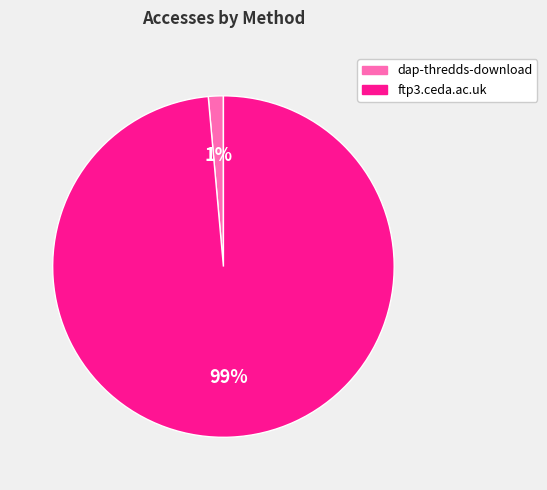

The ftp3.ceda.ac.uk slice represents 90% of the pie. True or false?

False